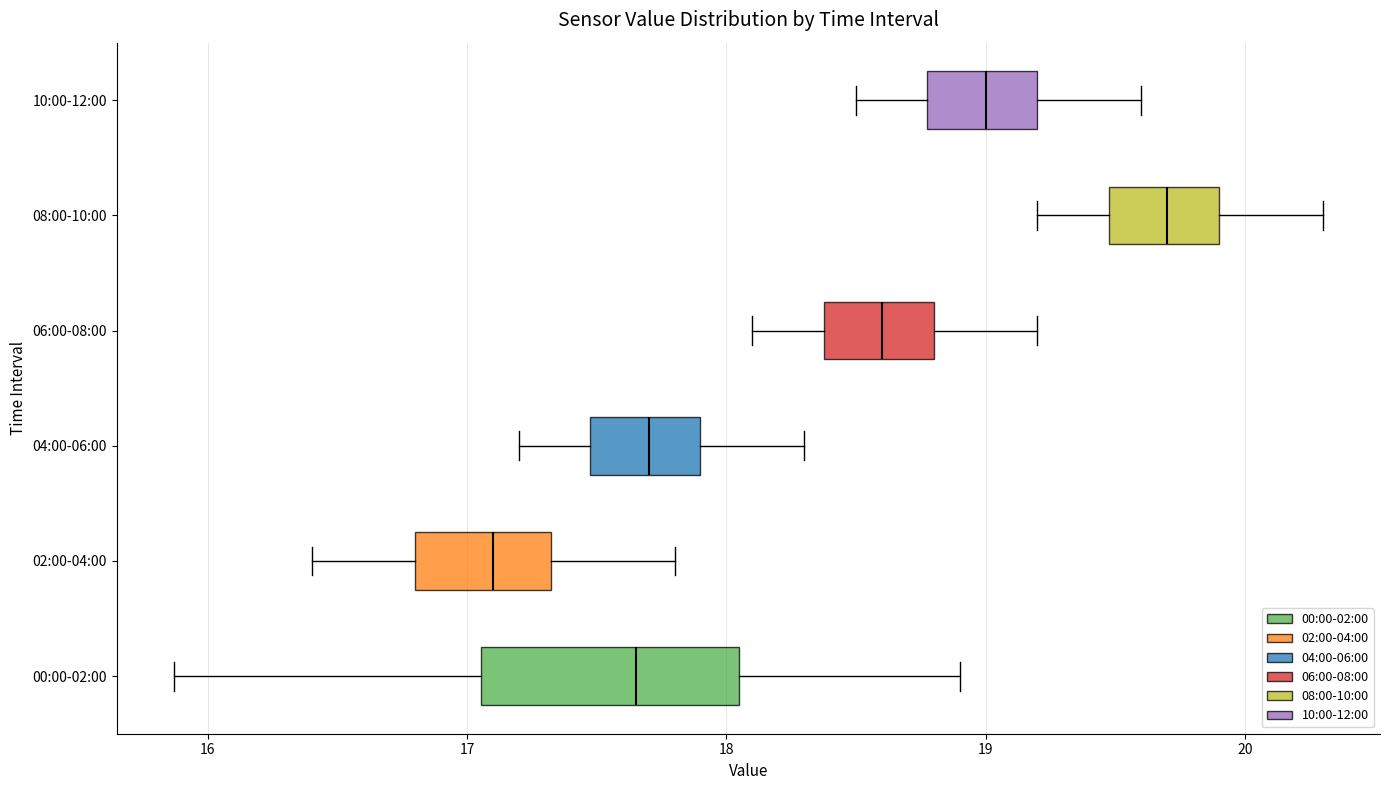

Where is the left edge of the box for 06:00-08:00 on the x-axis? The values are not printed on the chart, so give them approximately, as read against the axis.

18.4